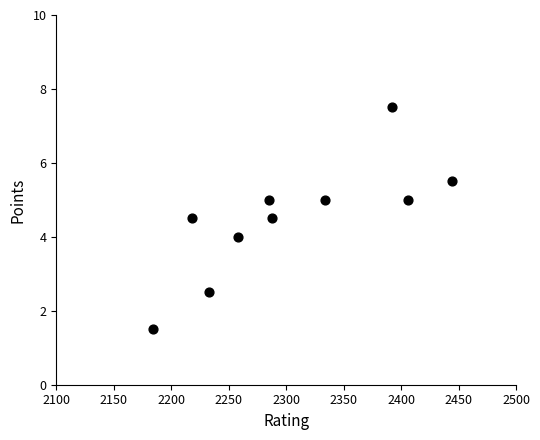

What is the range of Y values (max minus min)?

6.0